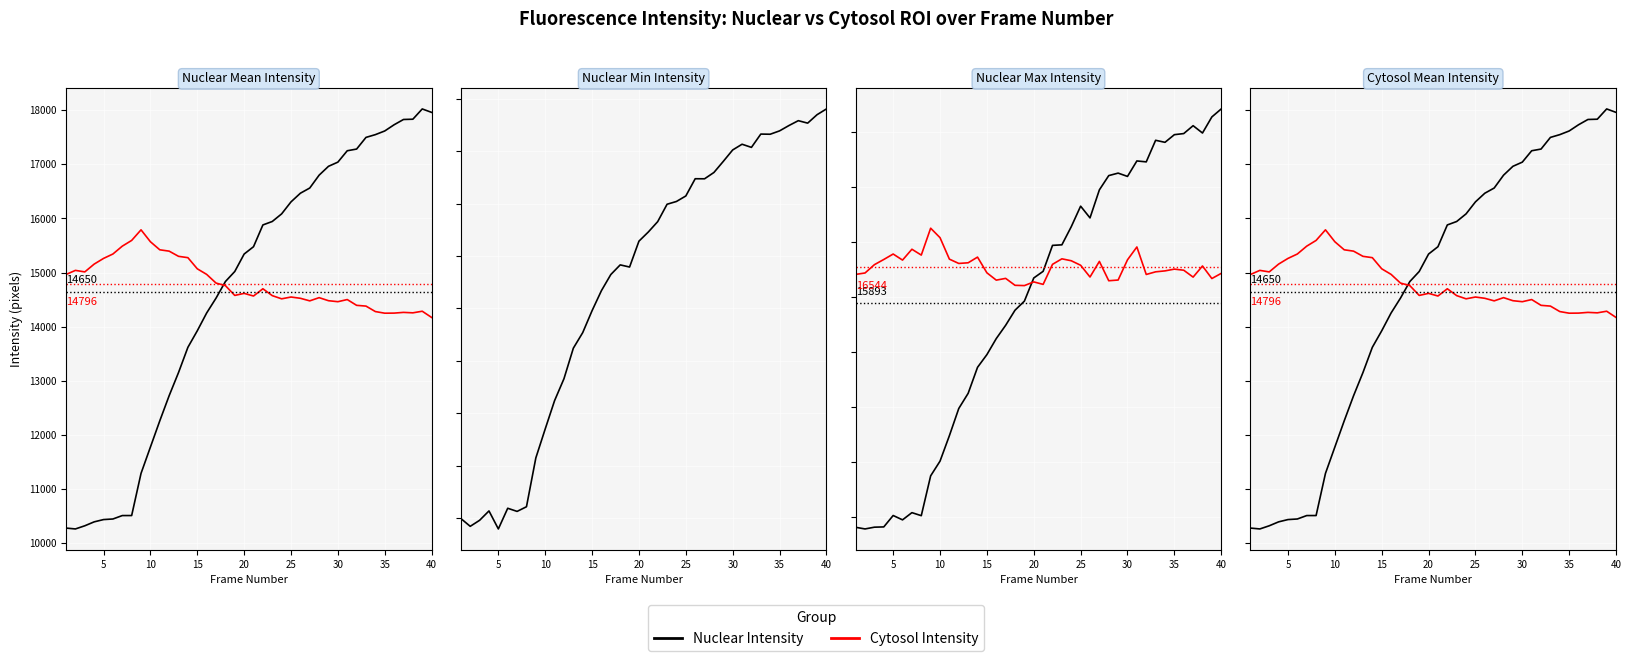

Where does the Nuclear Intensity series first go above 15478?

20